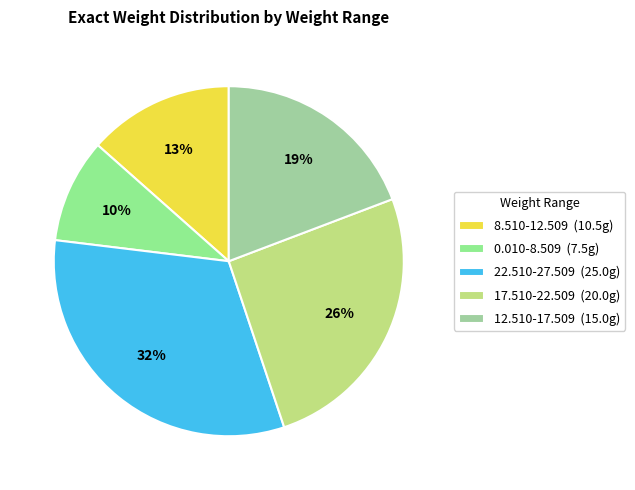

Rank the categories by value from highest to lowest.

22.510-27.509, 17.510-22.509, 12.510-17.509, 8.510-12.509, 0.010-8.509